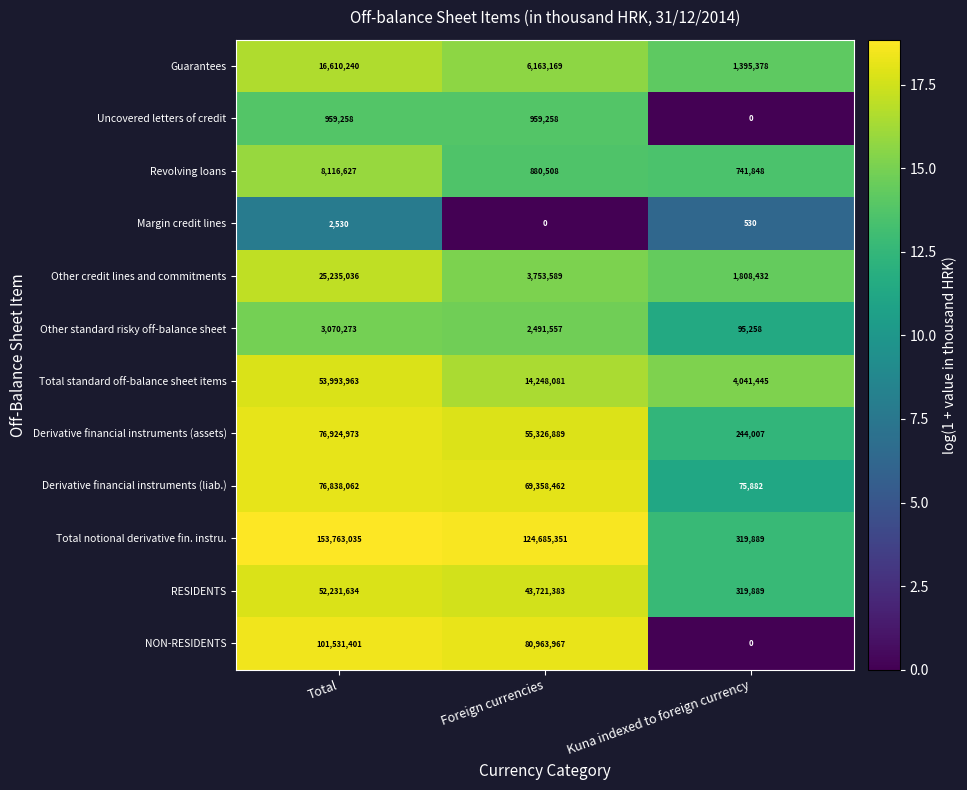

Between Total and Foreign currencies, which series saw the biggest shift?

Total standard off-balance sheet items